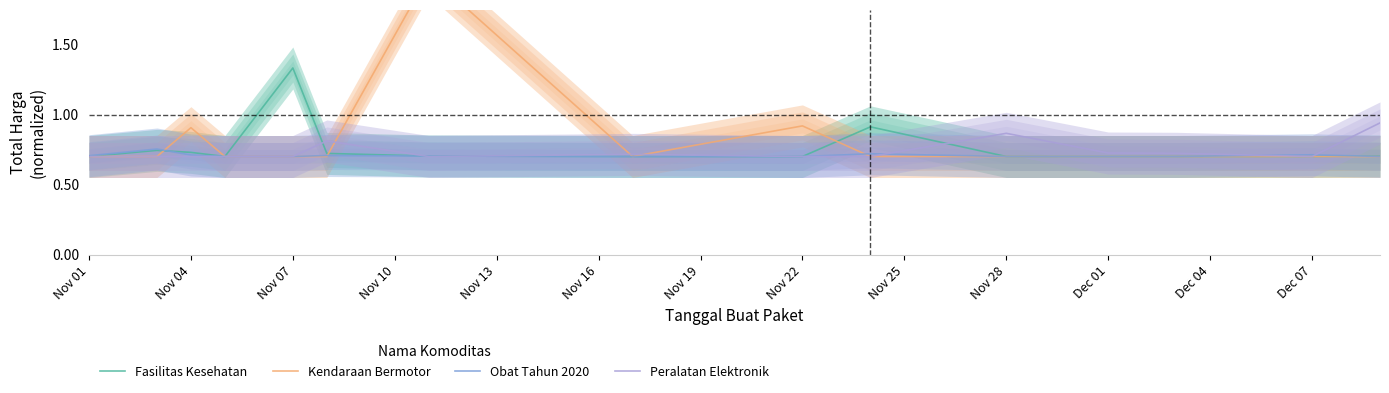

Does the chart display data point markers on the line(s)?

No